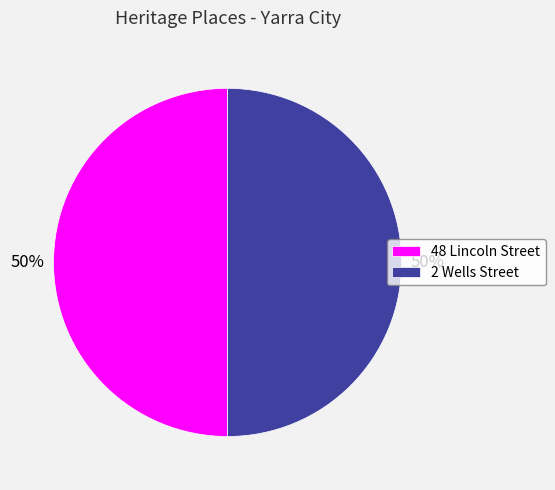

Is the sum of 48 Lincoln Street and 2 Wells Street greater than half?

Yes